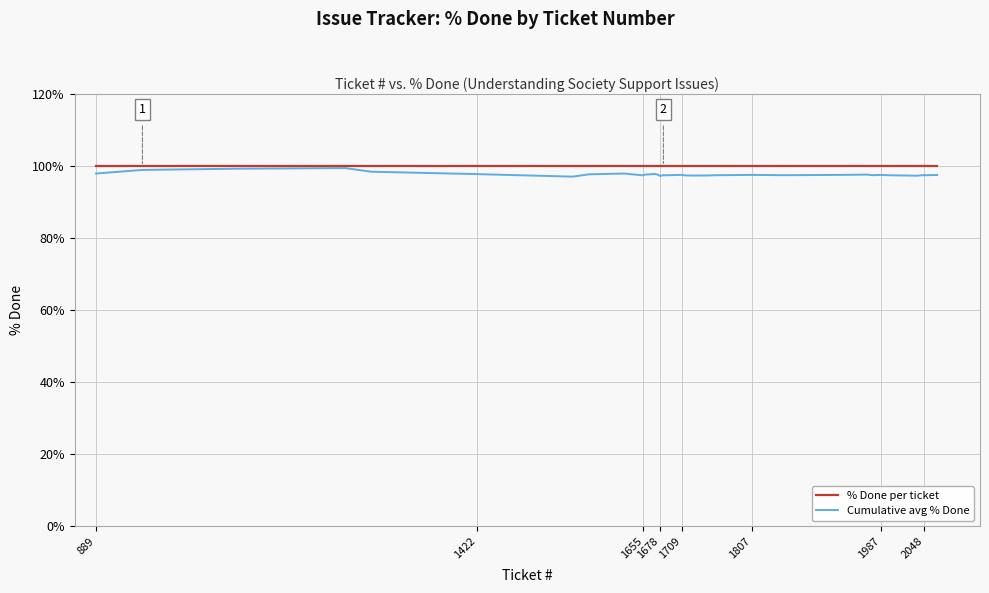

What is the maximum value shown in the chart?

100.0